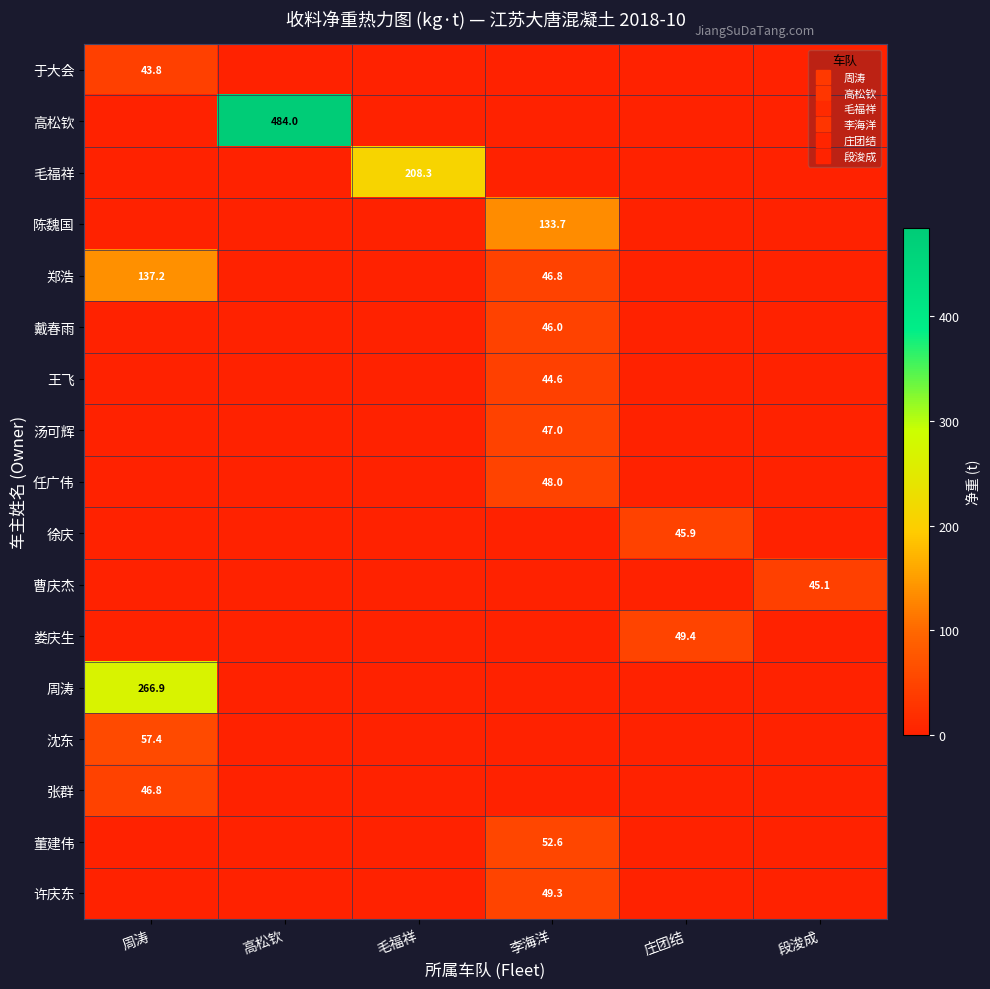

Which category has the lowest value across all series?

高松钦